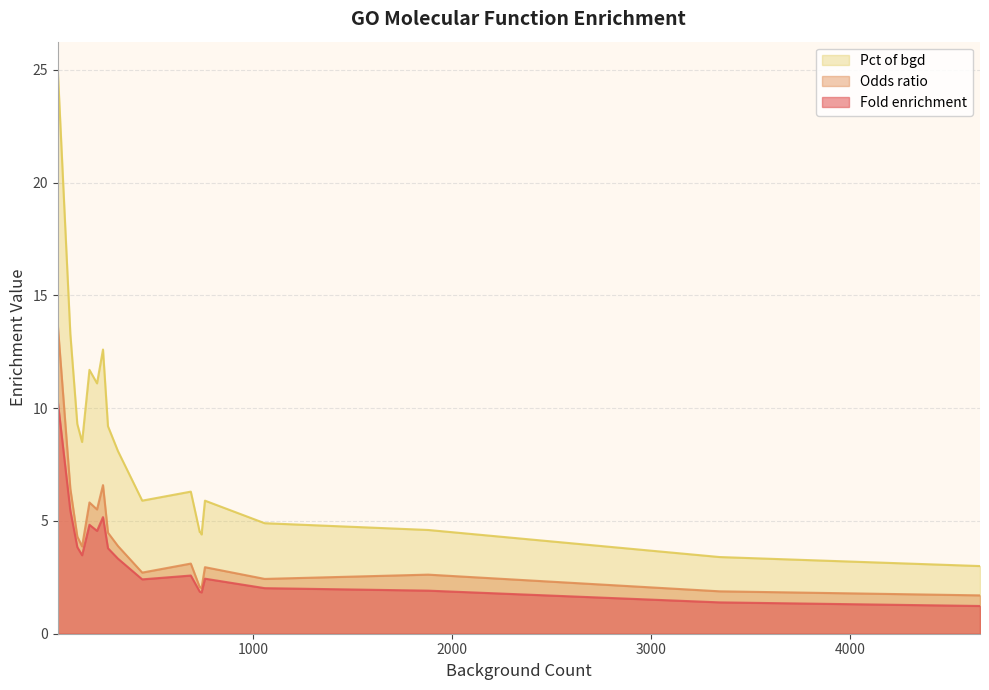

What value does the Pct of bgd series have at 759?

5.9